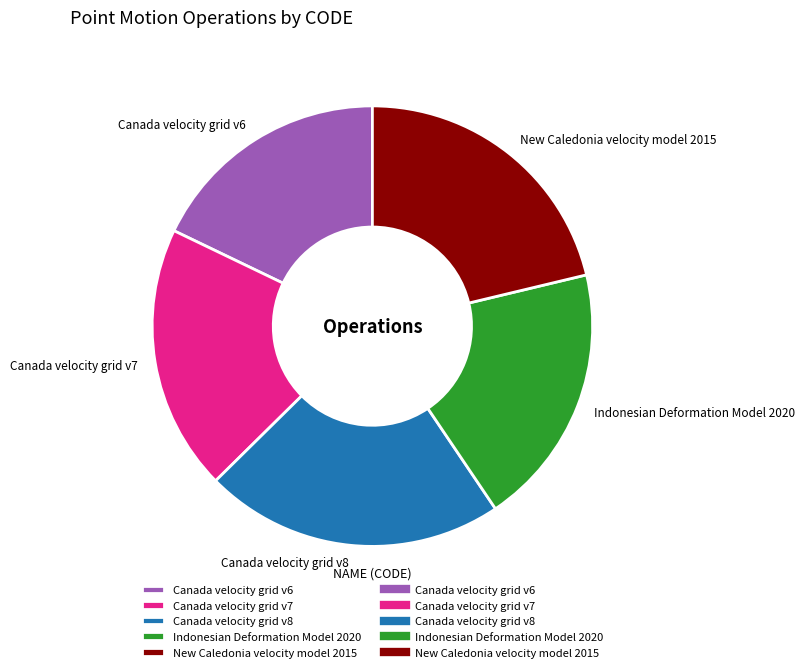

Count the number of slices in the pie.

5